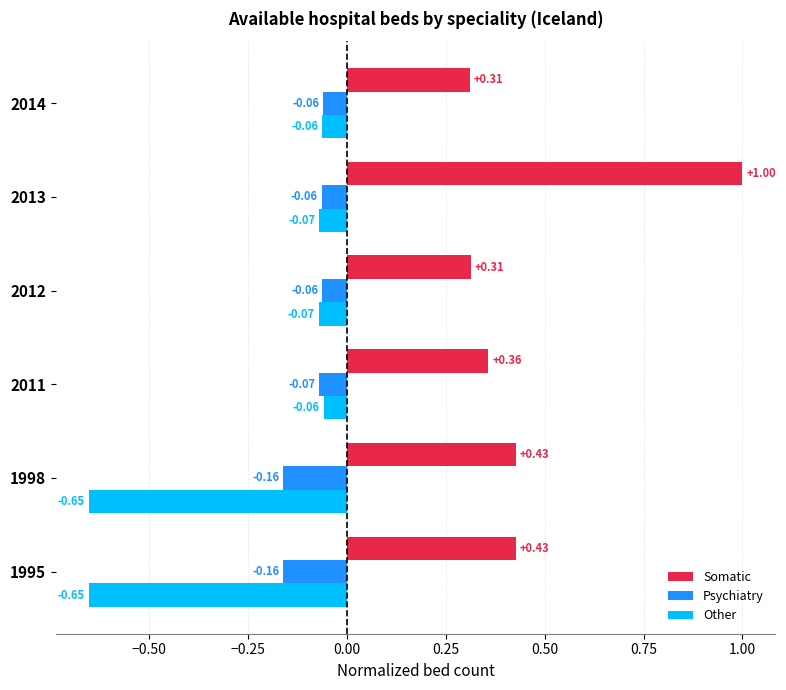

At 1998, list the series in order from smallest to largest.

Other, Psychiatry, Somatic